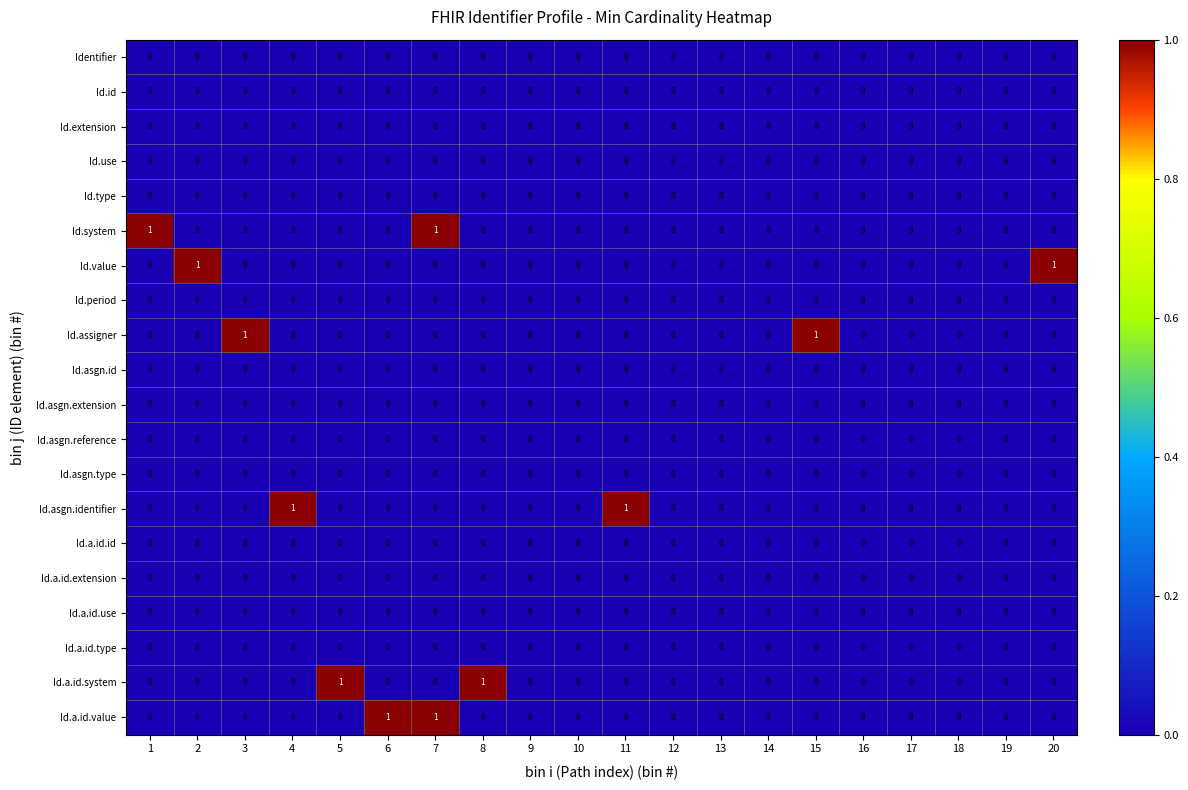

True or false: Identifier has a value of 0 at 11.

True